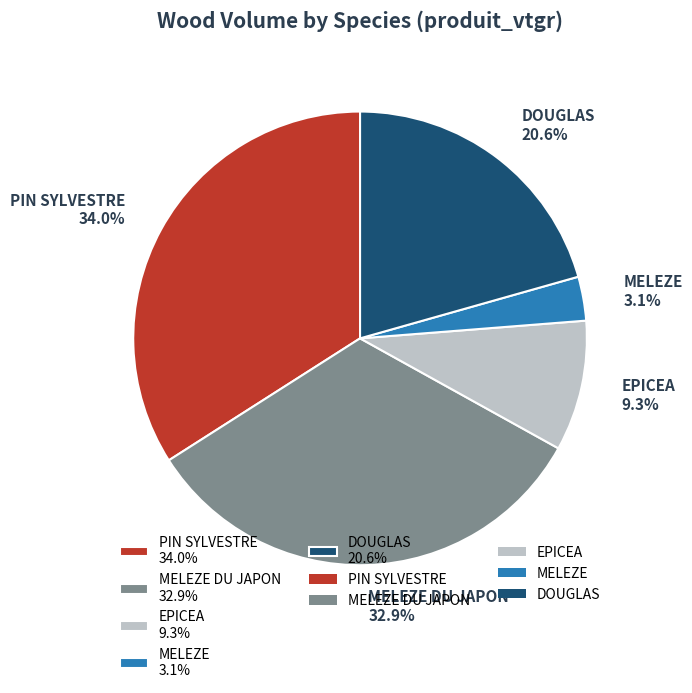

Is the sum of PIN SYLVESTRE 34.0% and MELEZE DU JAPON 32.9% greater than half?

Yes